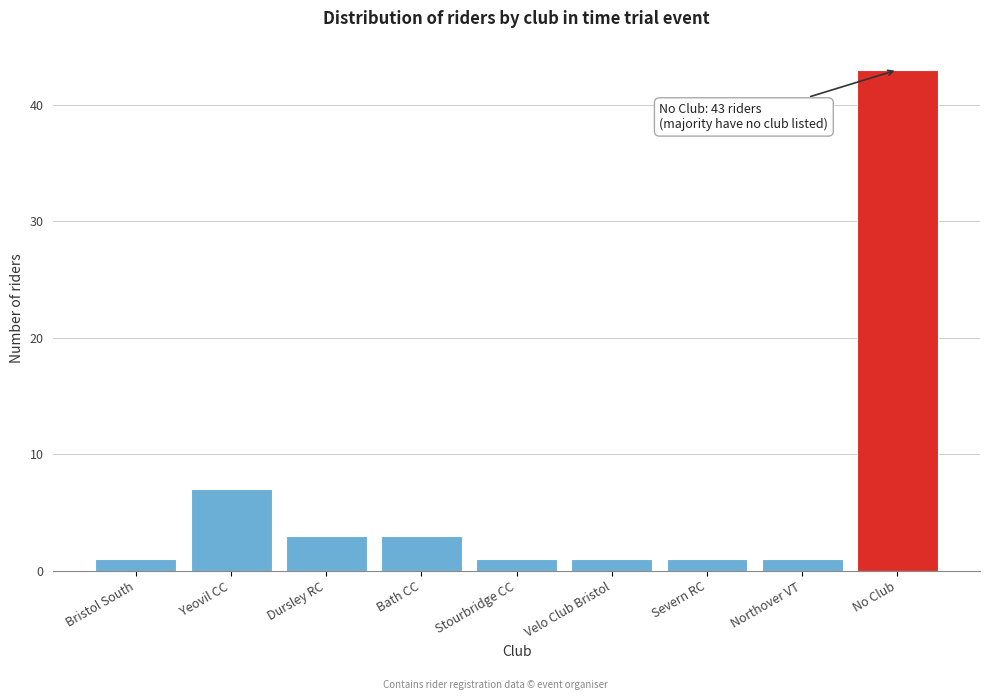

Reading right to left, list all the values displayed in this chart.

No Club=43	Northover VT=1	Severn RC=1	Velo Club Bristol=1	Stourbridge CC=1	Bath CC=3	Dursley RC=3	Yeovil CC=7	Bristol South=1